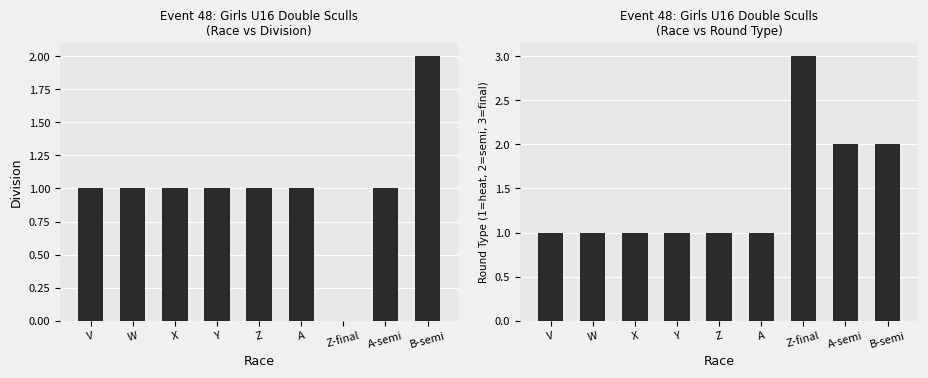

What is the maximum value shown in the chart?

3